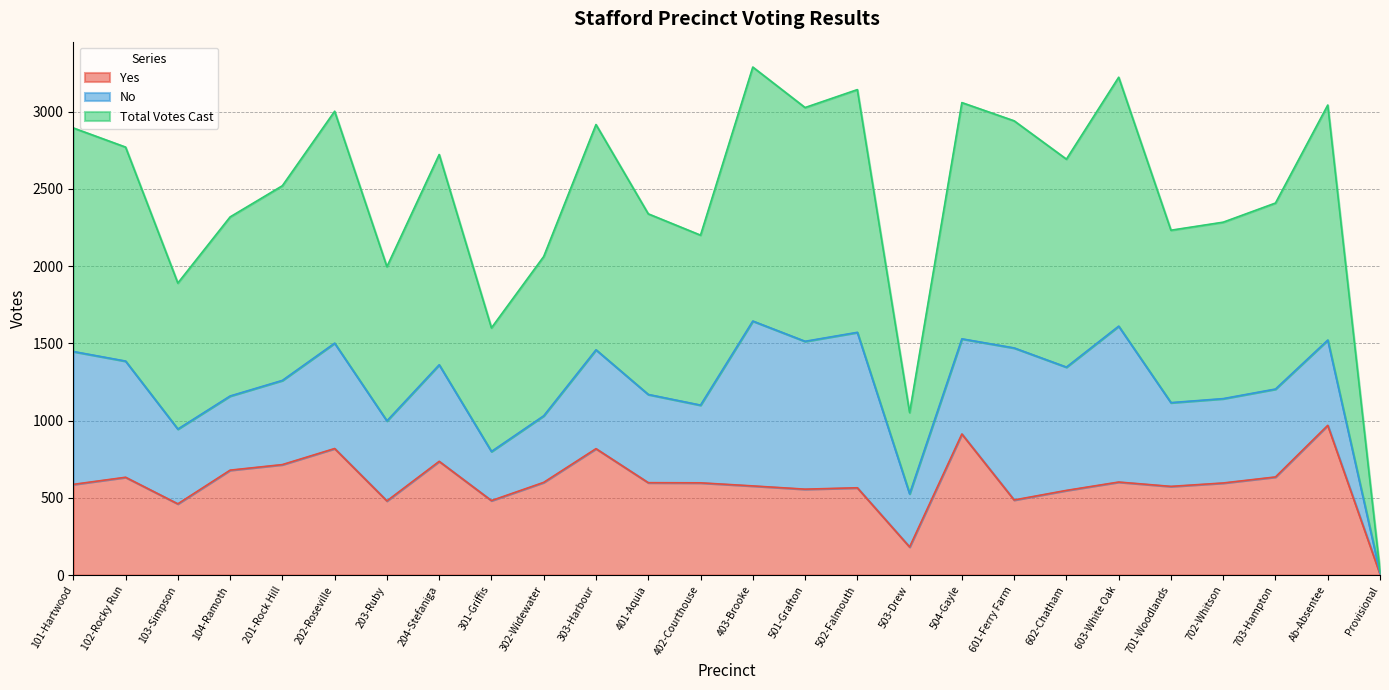

How many lines are shown in the chart?

3